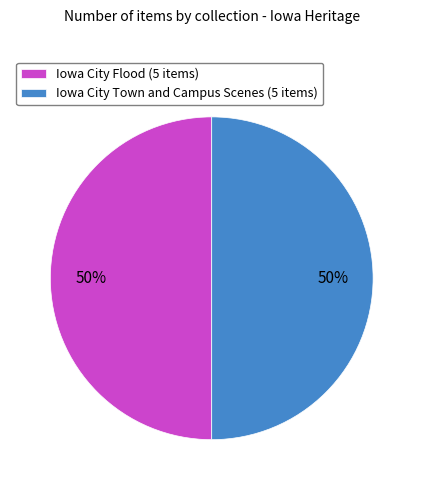

Combined, do Iowa City Town and Campus Scenes (5 items) and Iowa City Flood (5 items) account for over 50%?

Yes